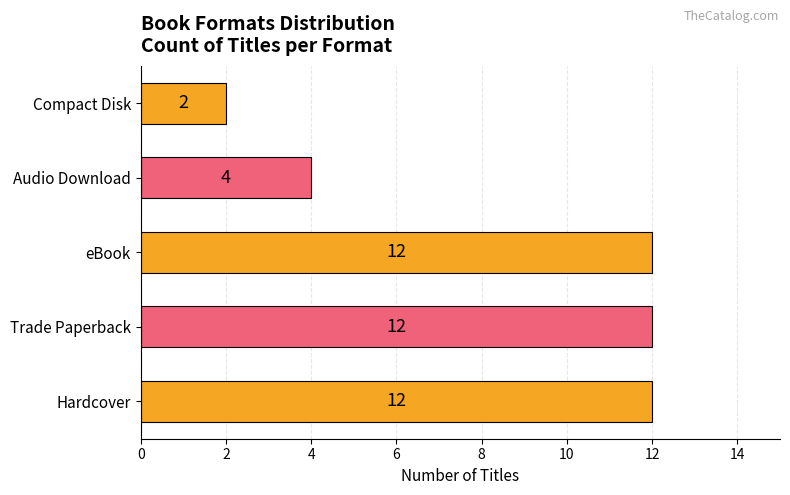

Which has a higher value, Compact Disk or Audio Download?

Audio Download